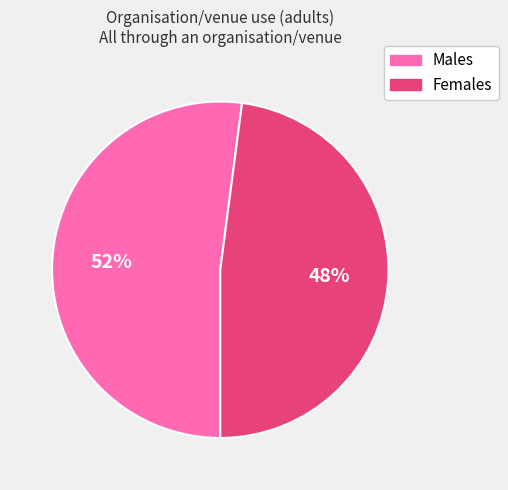

Which slice is the smallest?

Females